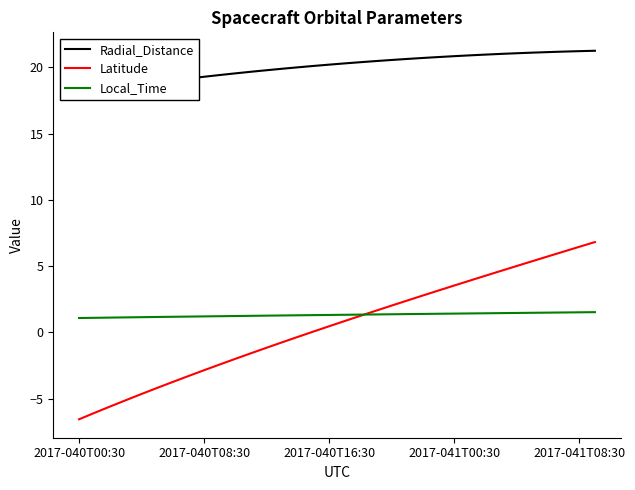

What is the minimum value for Local_Time?

1.1